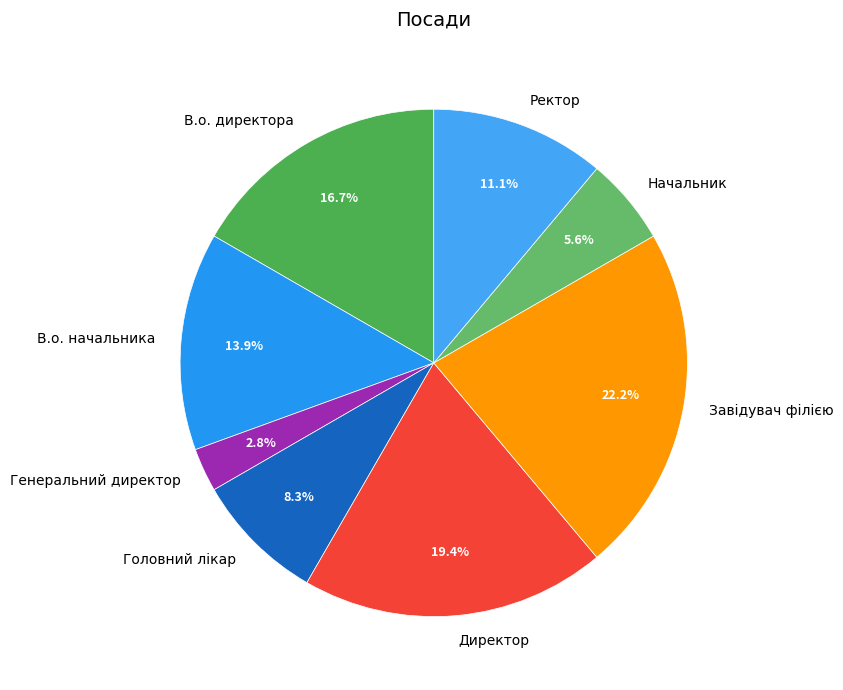

Does Завідувач філією account for over 50% of the chart?

No